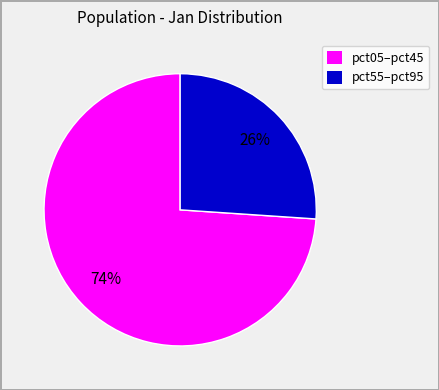

To the nearest percent, what is the average slice percentage?

50%